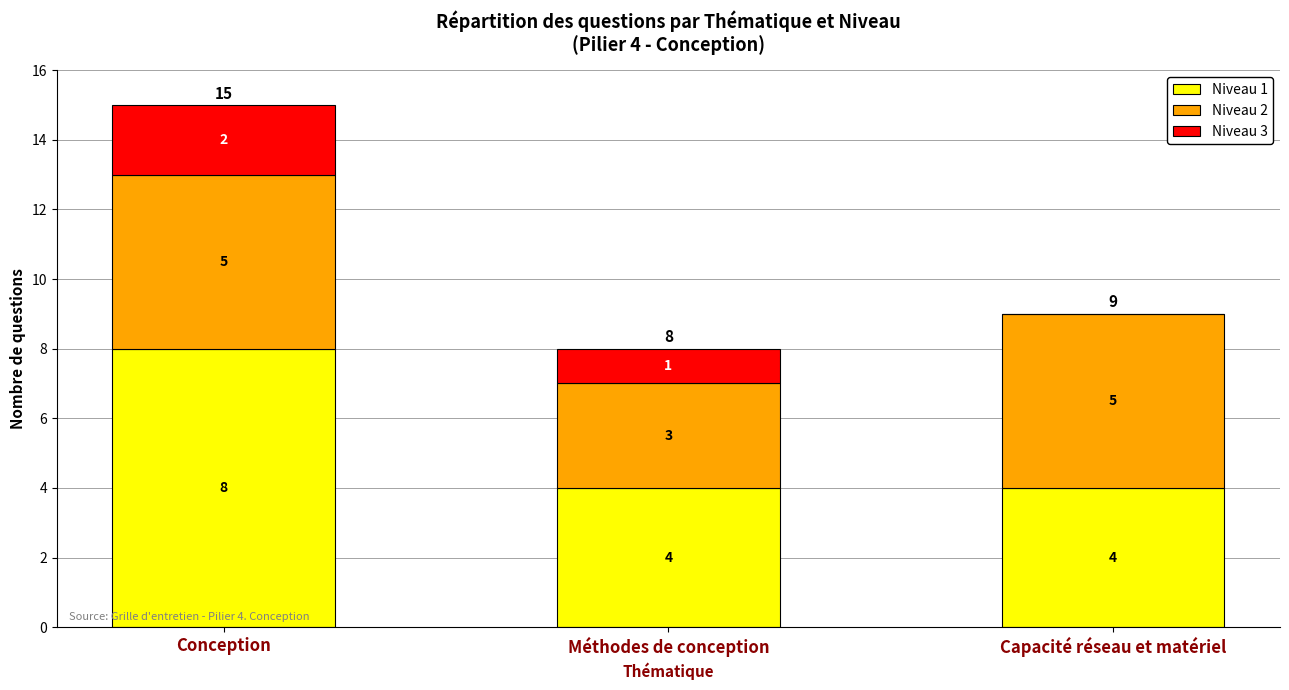

The value of Niveau 1 at Méthodes de conception is 4. True or false?

True